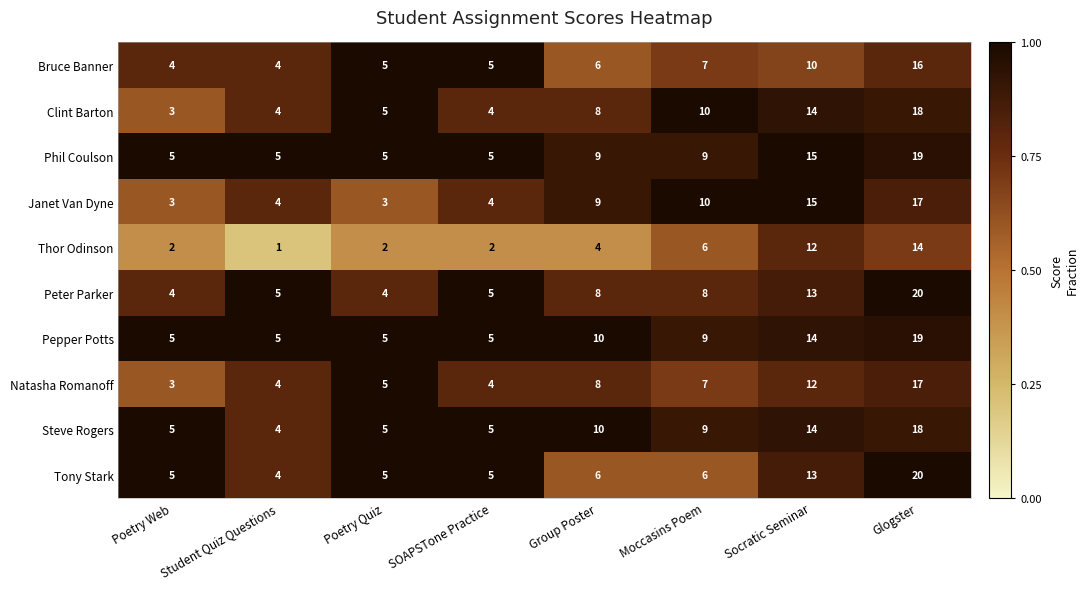

Which label corresponds to the largest value in the chart?

Glogster